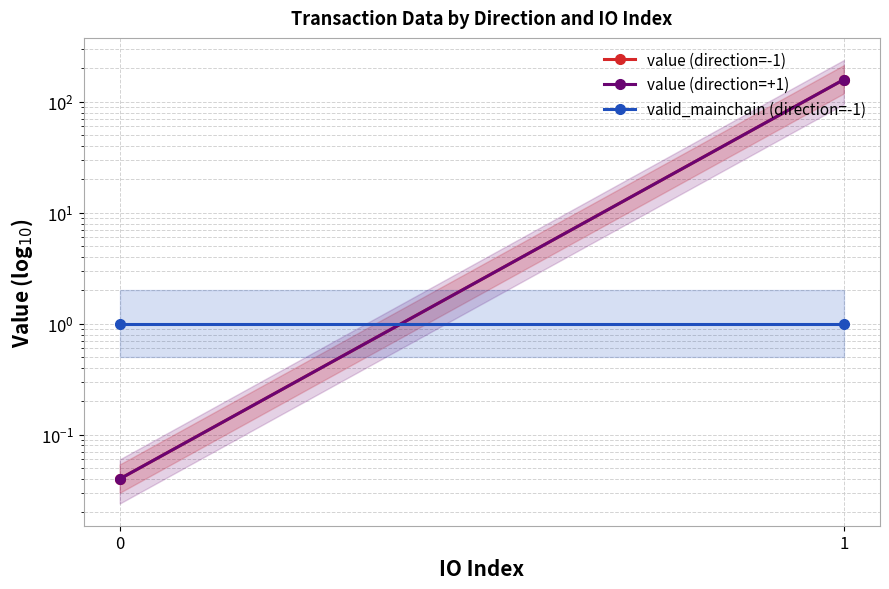

Rank the categories by valid_mainchain (direction=-1) value from highest to lowest.

0, 1